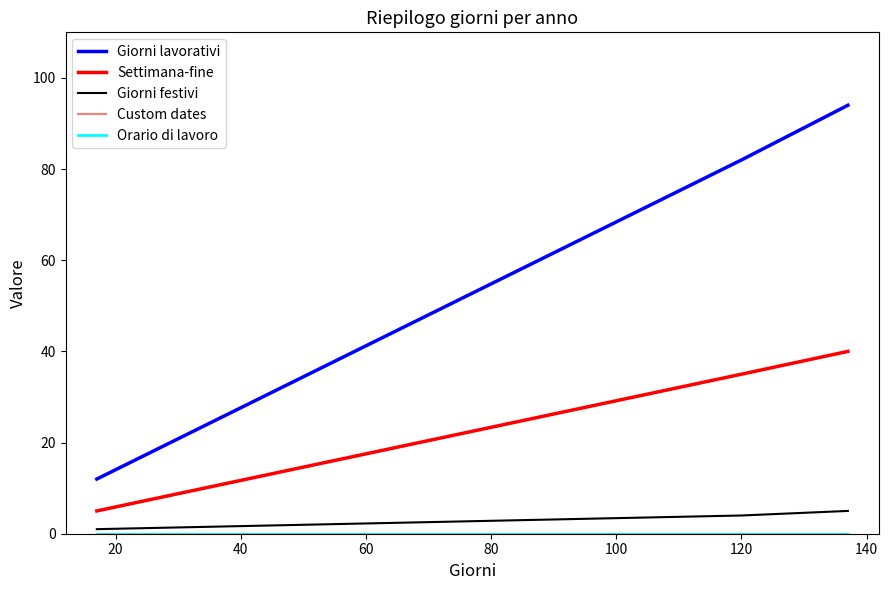

What is the difference between the maximum and second lowest values in the Giorni lavorativi series?

12